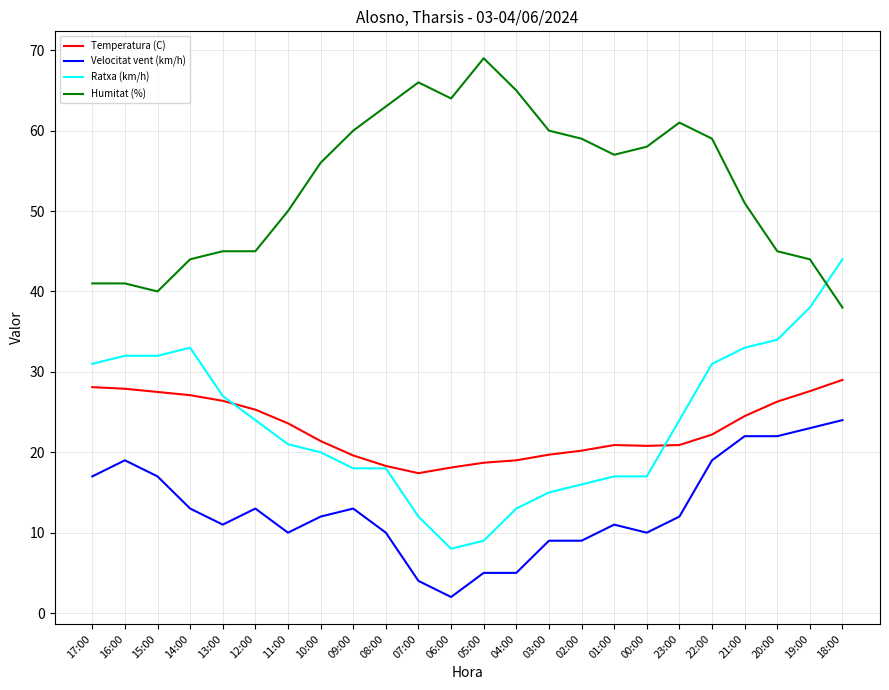

True or false: Velocitat vent (km/h) and Humitat (%) cross at least once.

False